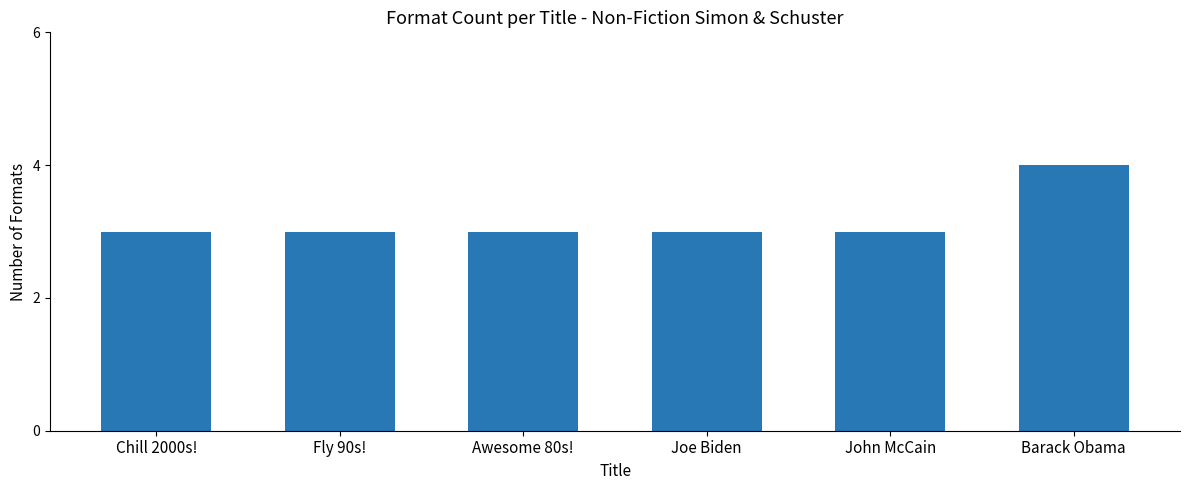

Approximately how many times larger is the value at Awesome 80s! compared to John McCain?

1.0